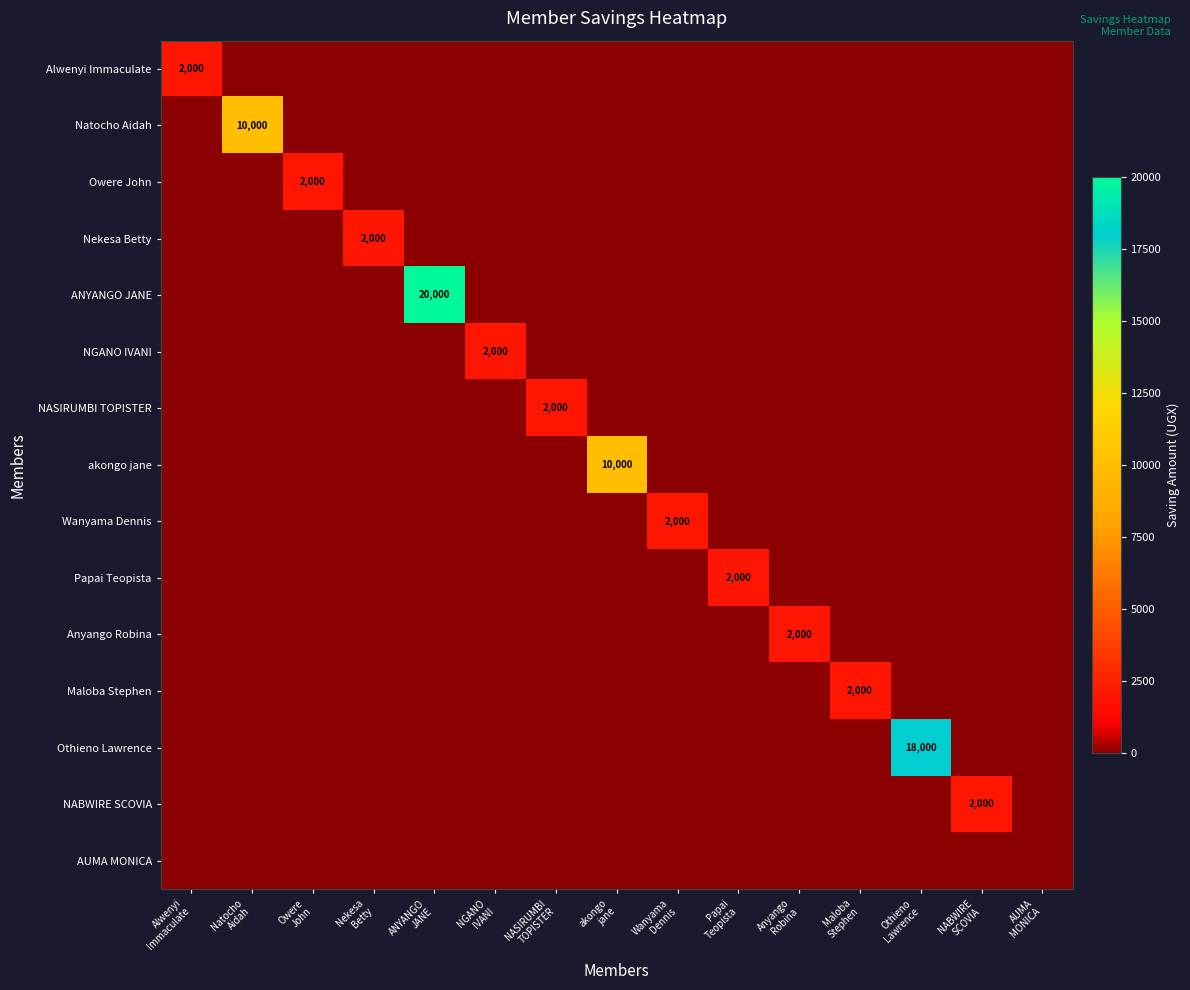

What is the average value of the Natocho Aidah series?

667